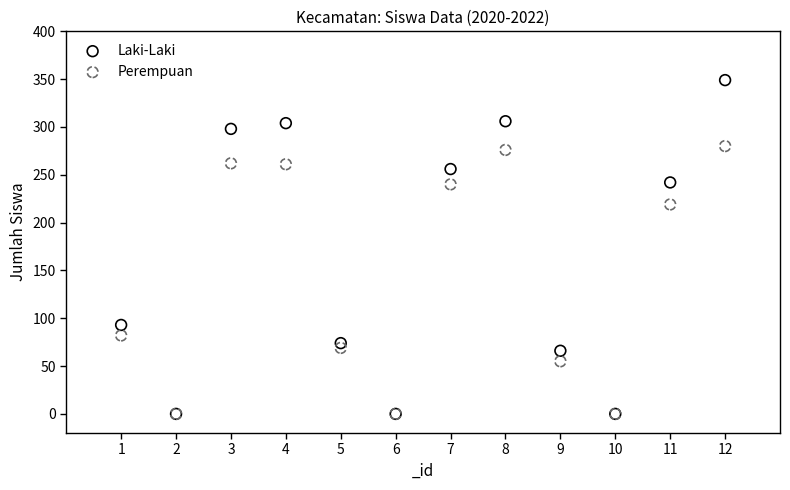

Across all series, what Y value is closest to 174?

219